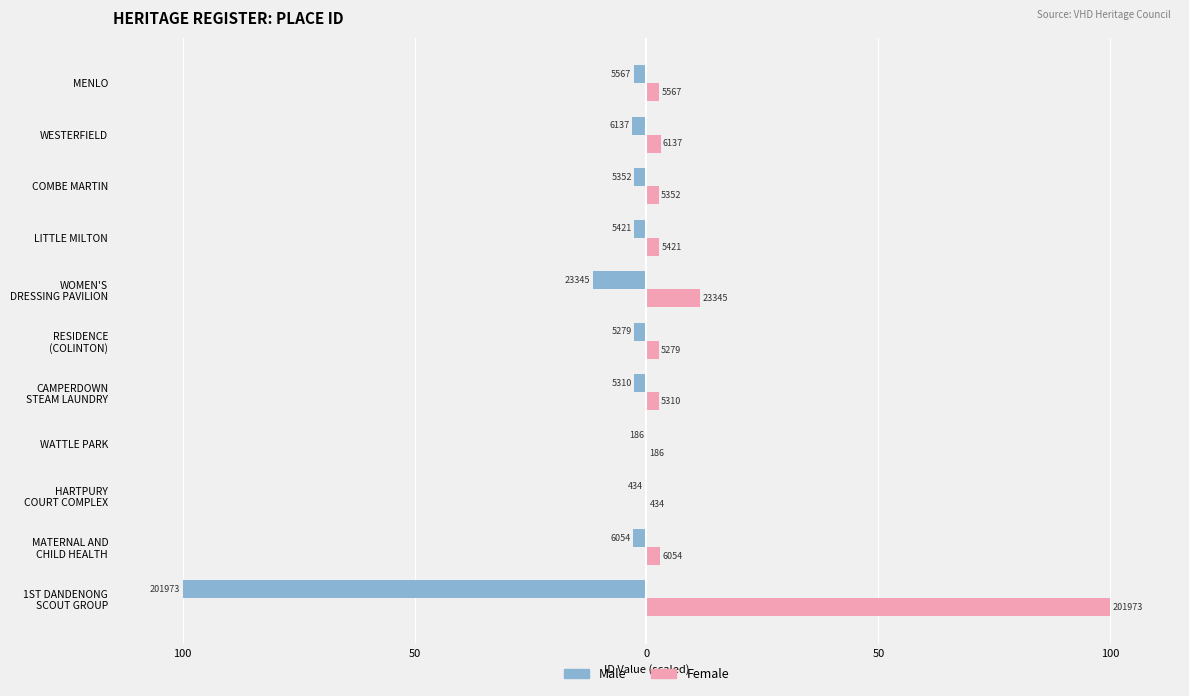

What are all the series names shown in the legend?

Male, Female